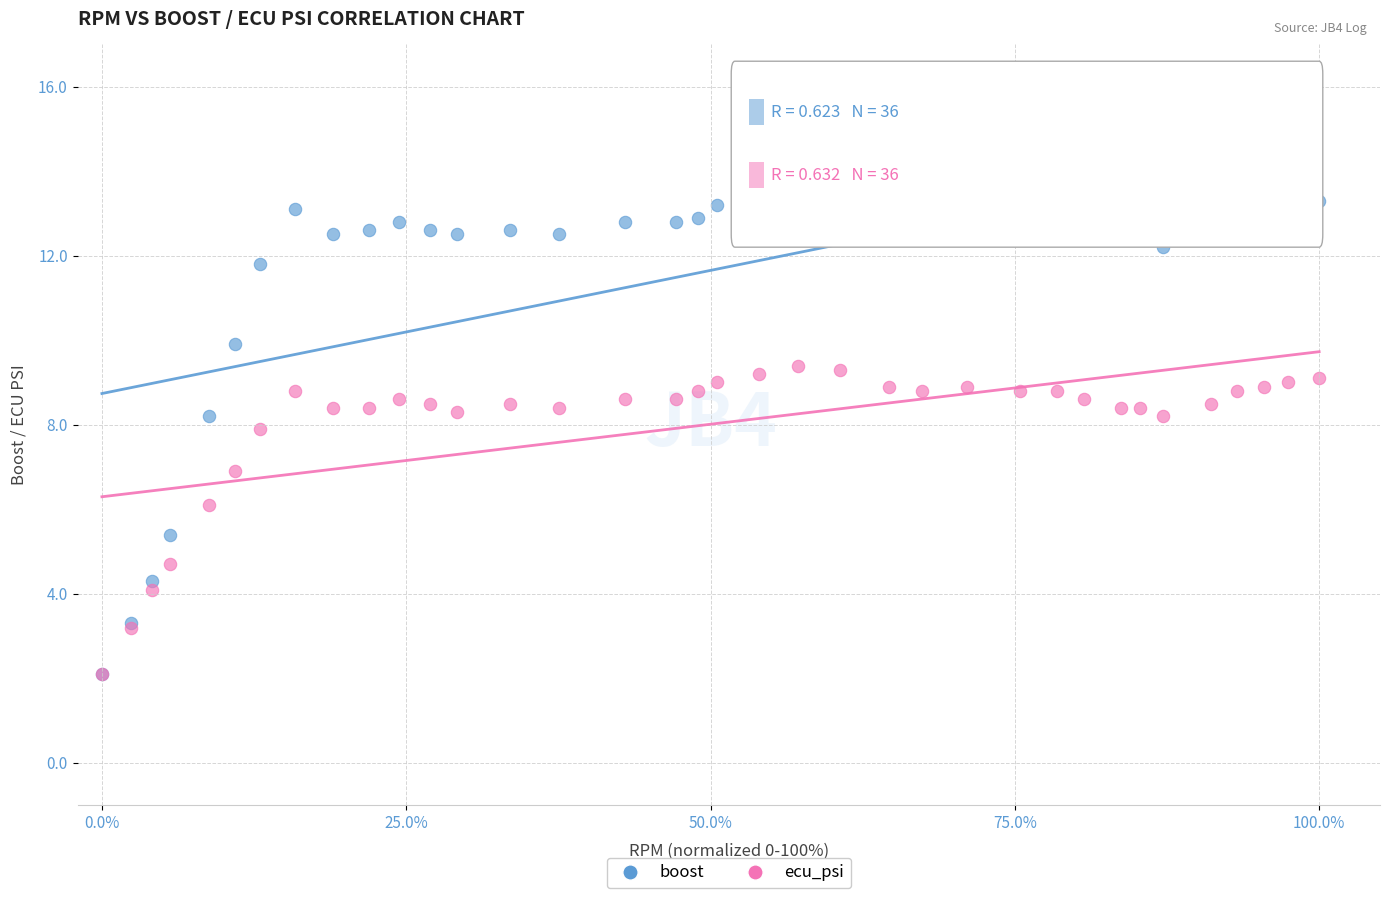

Which series has the largest Y range (max minus min)?

boost